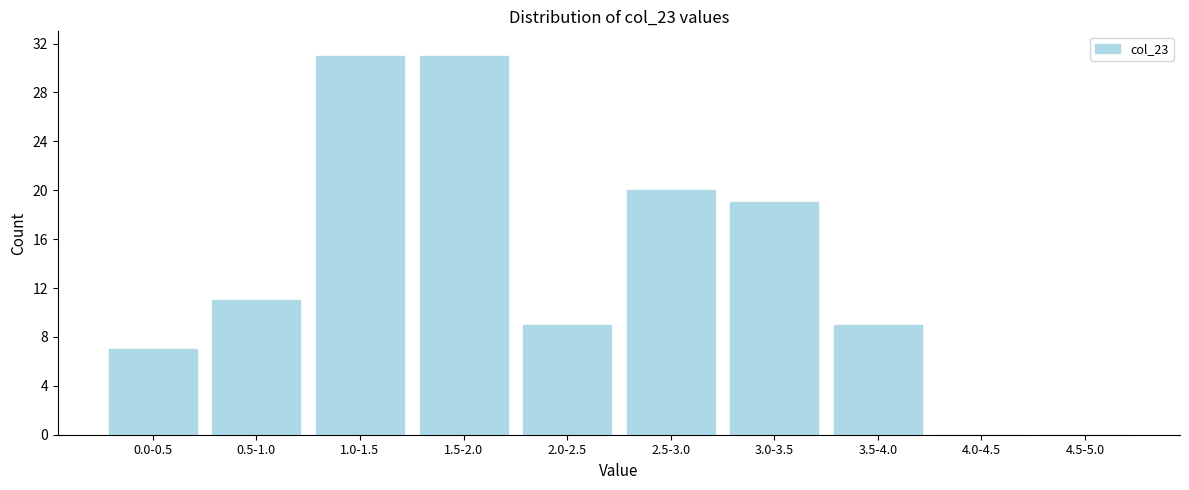

Reading left to right, transcribe all the data shown in this chart.

0.0-0.5=7	0.5-1.0=11	1.0-1.5=31	1.5-2.0=31	2.0-2.5=9	2.5-3.0=20	3.0-3.5=19	3.5-4.0=9	4.0-4.5=0	4.5-5.0=0